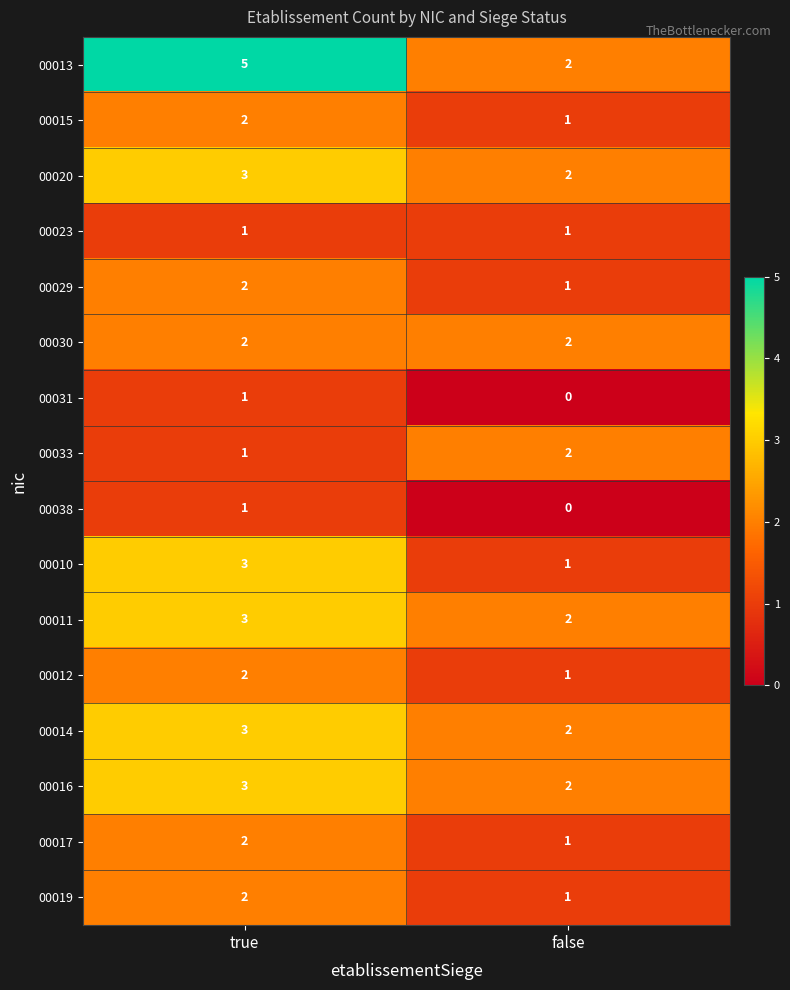

The 00014 series shows 2 at false. True or false?

True